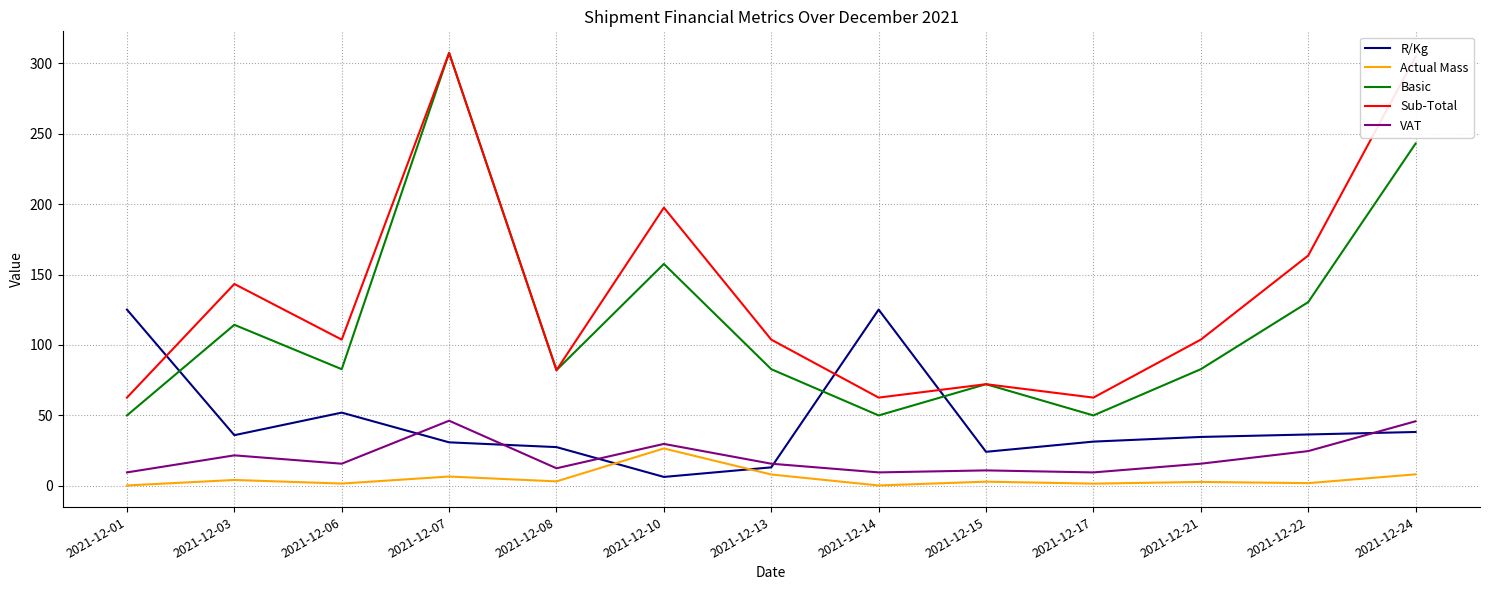

At how many categories does at least one series exceed 80?

11